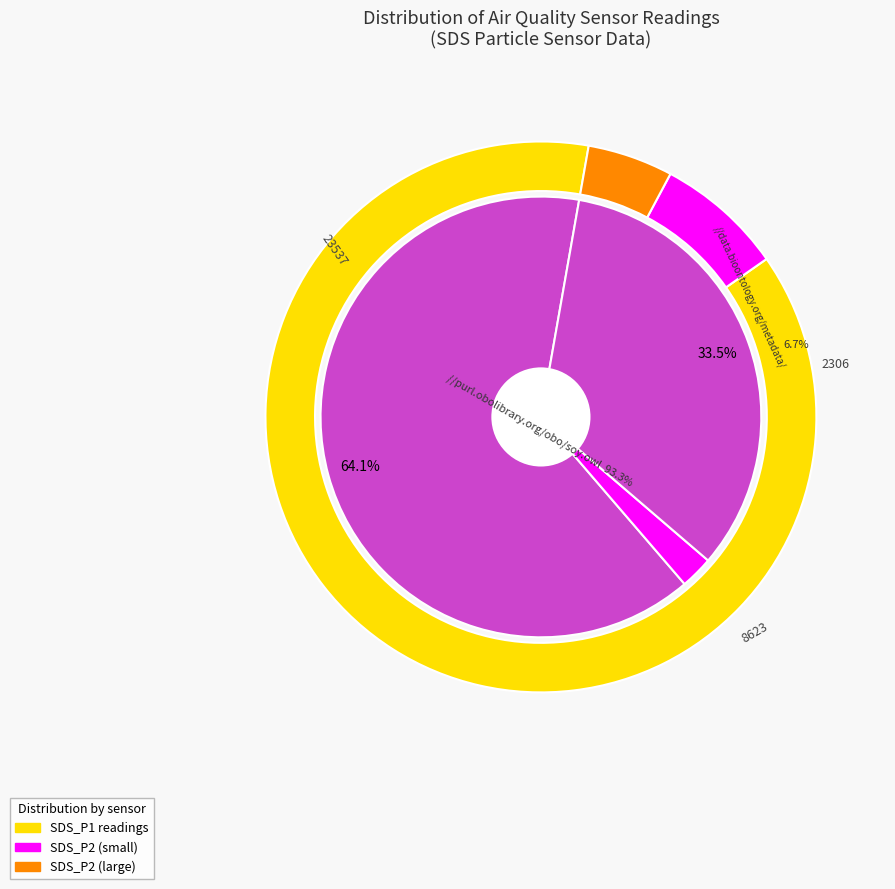

True or false: 20057 accounts for 18% of the total.

False